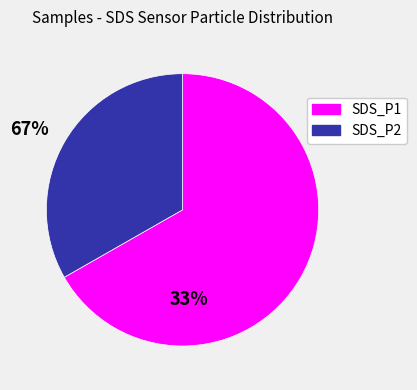

Which category has the smallest portion of the pie?

SDS_P2